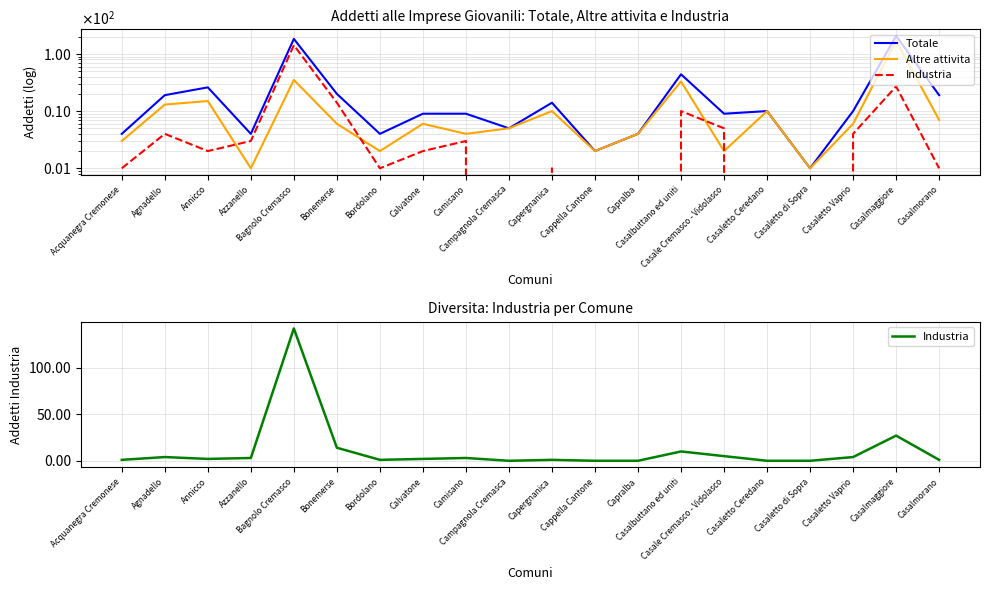

Where is Totale nearest to the value 103?

Casalbuttano ed uniti